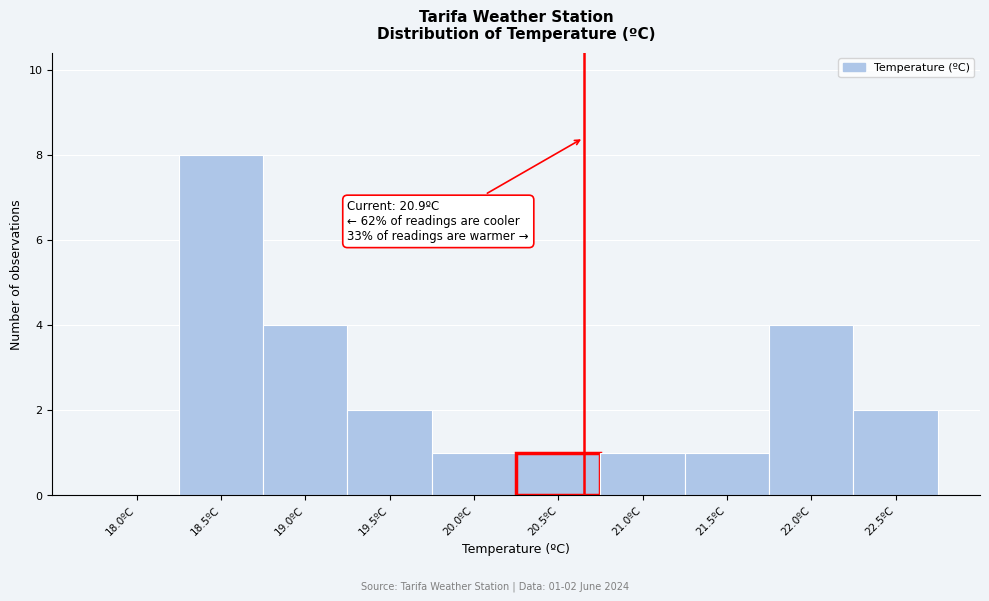

What is the sum of the values at 20.5ºC and 18.5ºC?

9